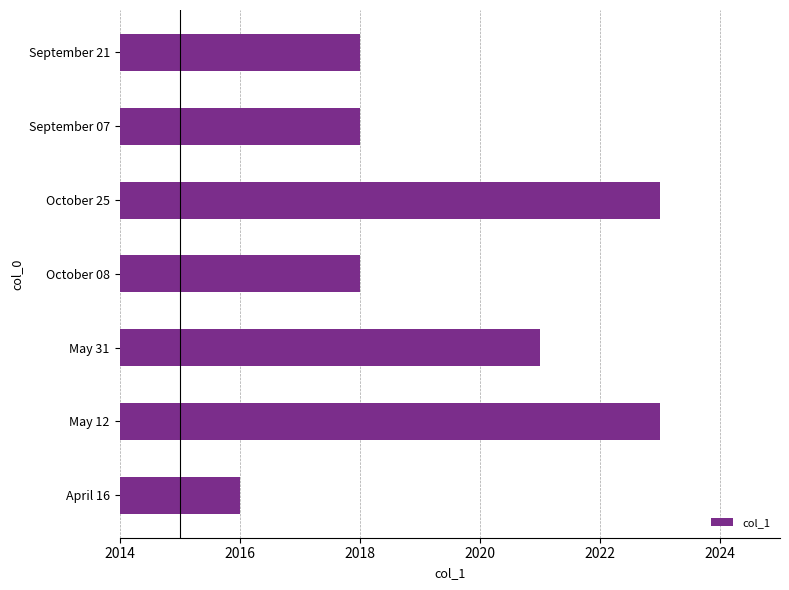

The value at September 07 is 429. True or false?

False